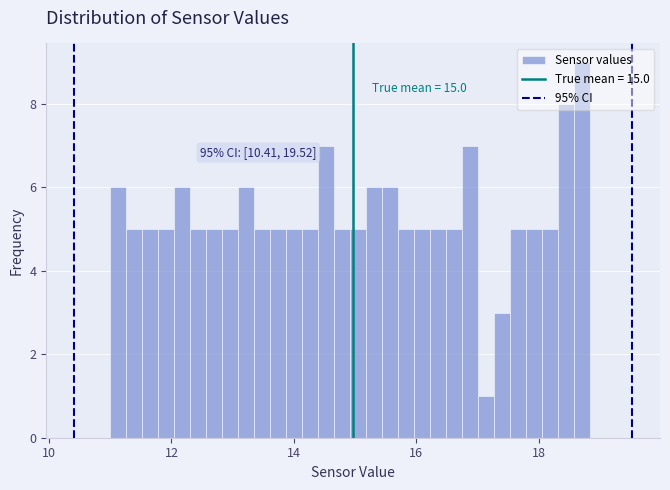

Read against the x-axis, roughly where is the centre of the tallest bar?

18.8